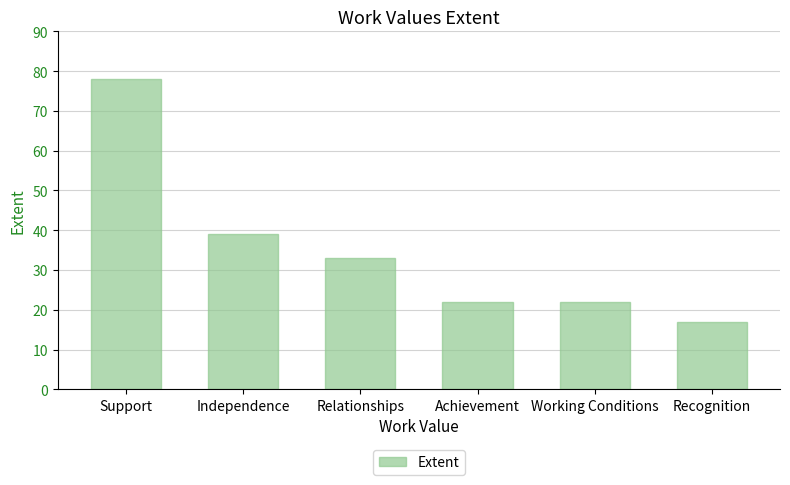

Is it true that the value at Recognition is 17?

True